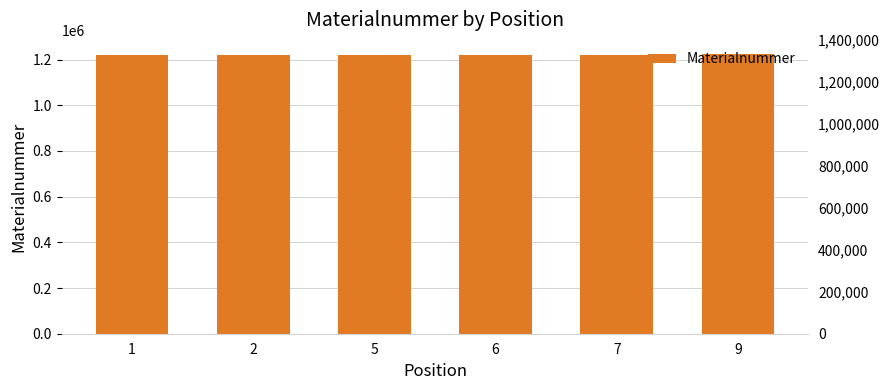

Does the chart contain any negative values?

No